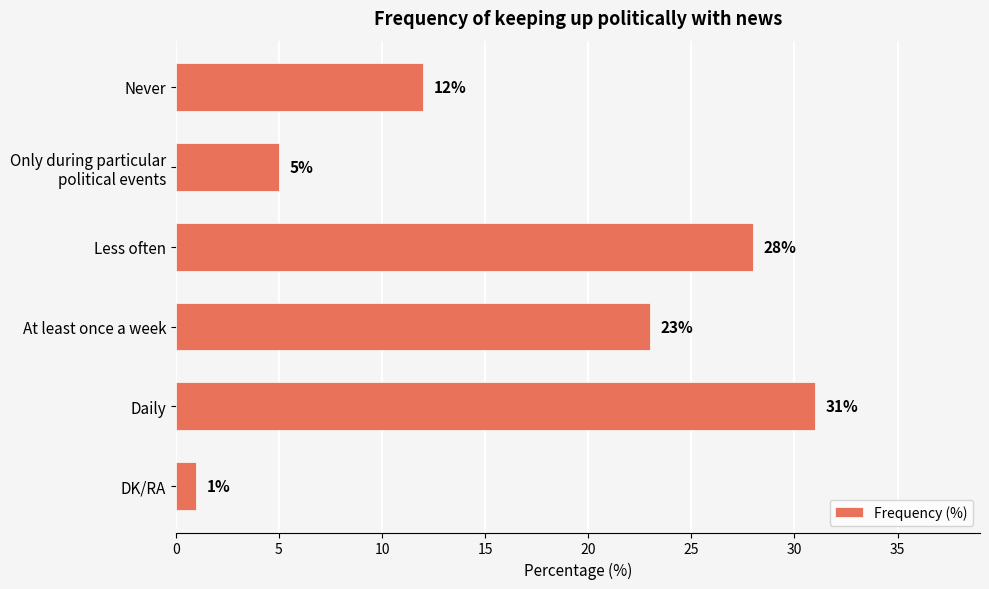

What is the average value?

17